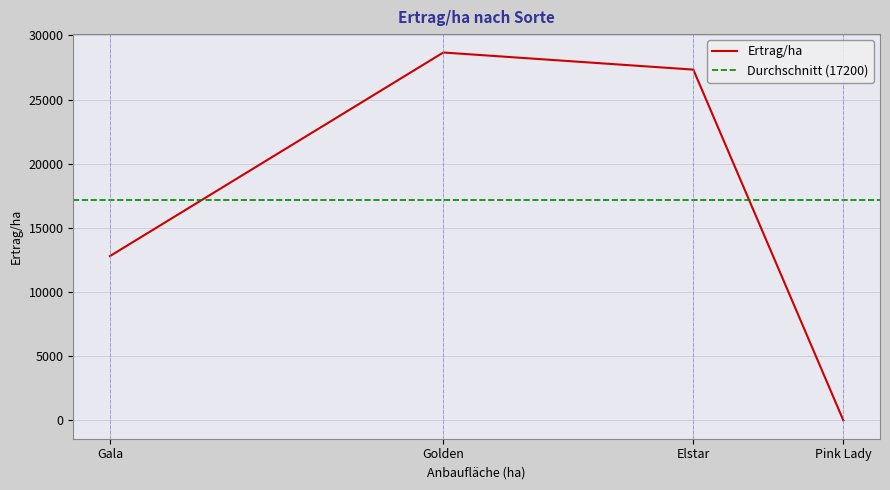

What is the label of the 2nd point from the right?

Elstar